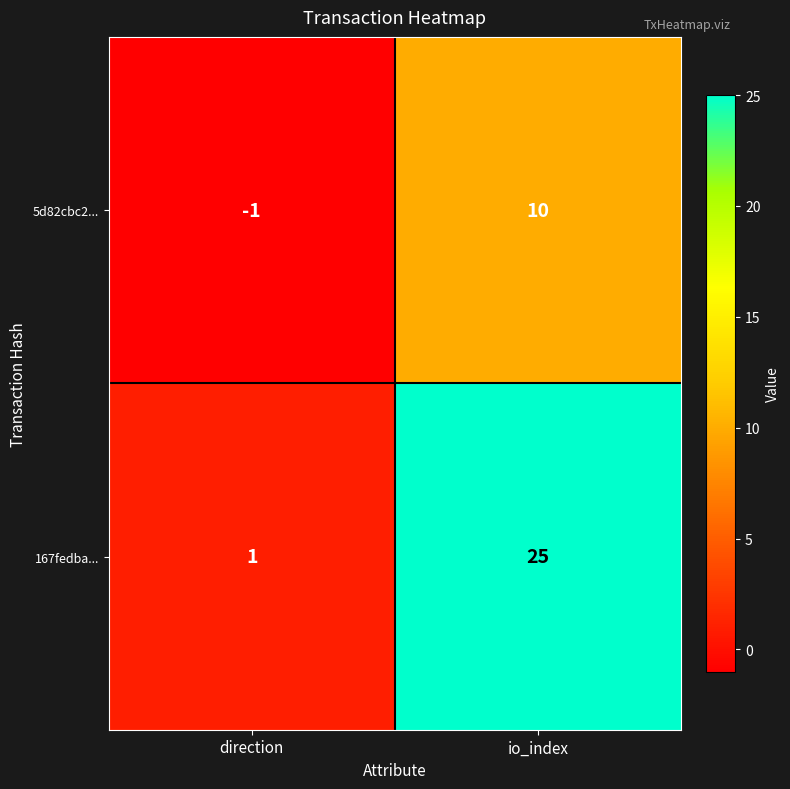

Which category has the lowest value in the 5d82cbc2... series?

direction